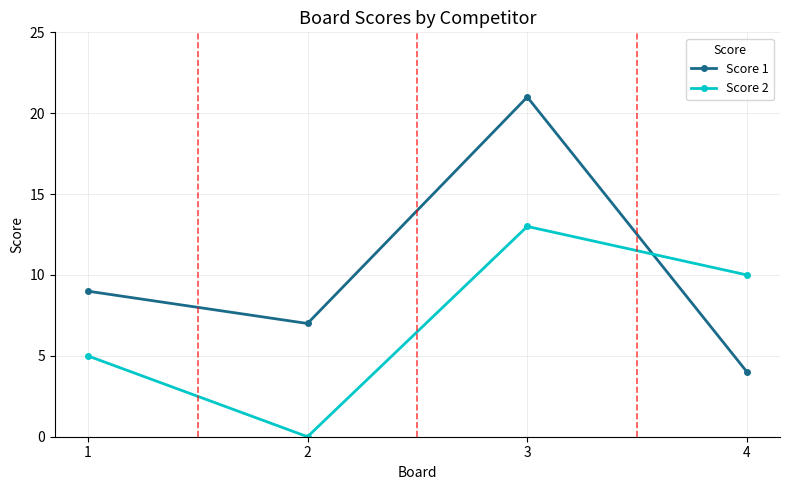

Reading left to right, transcribe all the data shown in this chart.

Score 1: 1=9	2=7	3=21	4=4
Score 2: 1=5	2=0	3=13	4=10